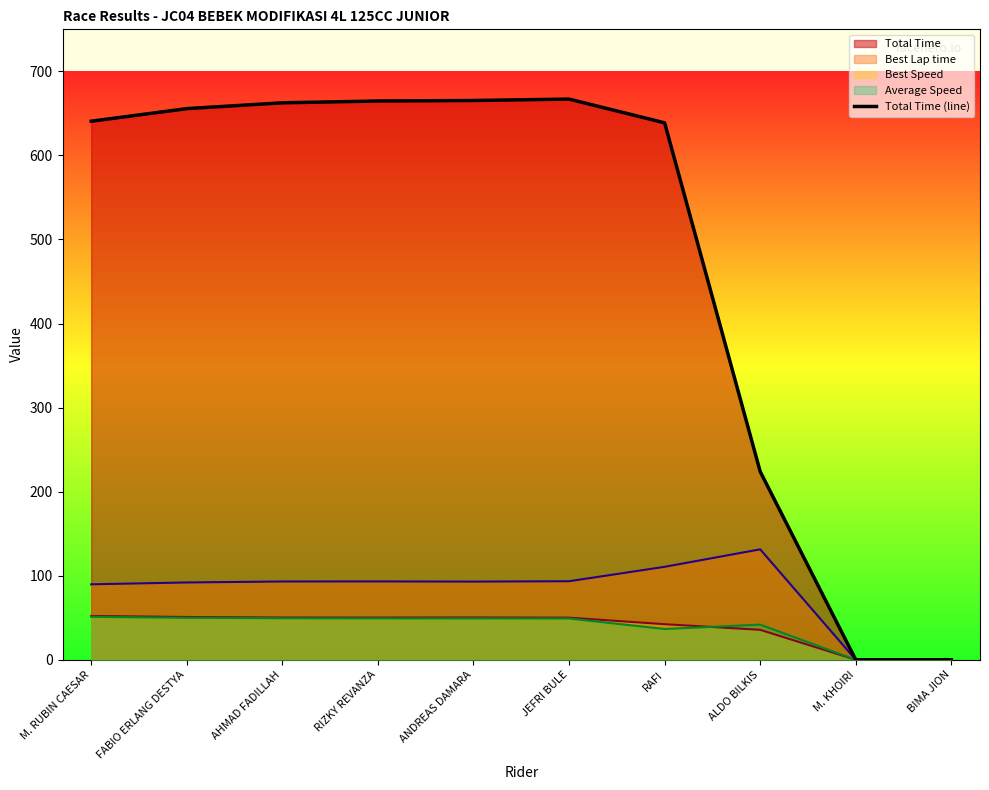

What is the greatest value displayed?

667.0